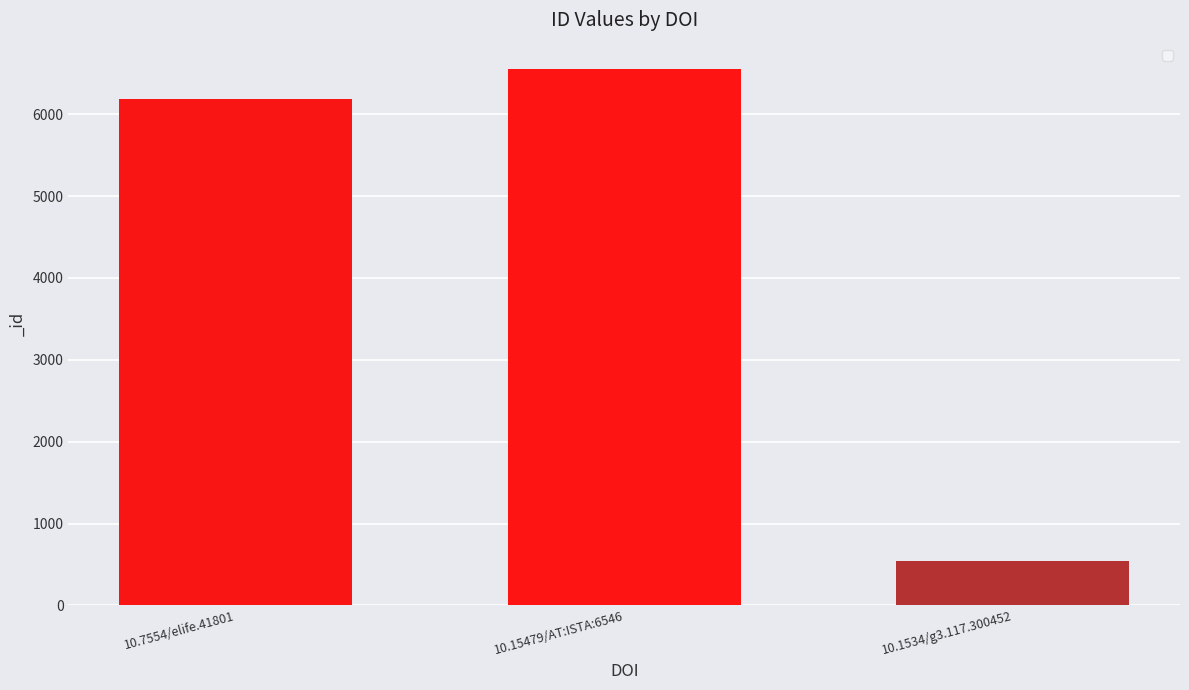

The chart shows a value of 4484 at 10.15479/AT:ISTA:6546. True or false?

False